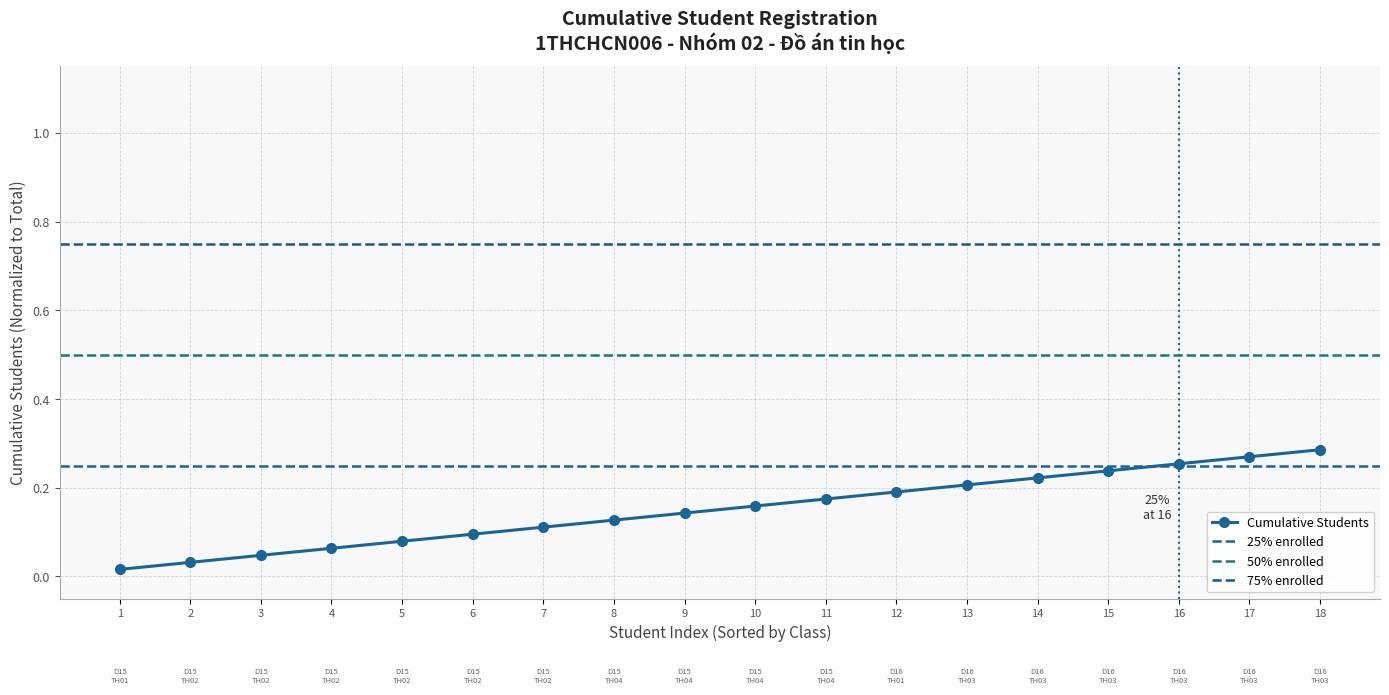

How many lines are shown in the chart?

1